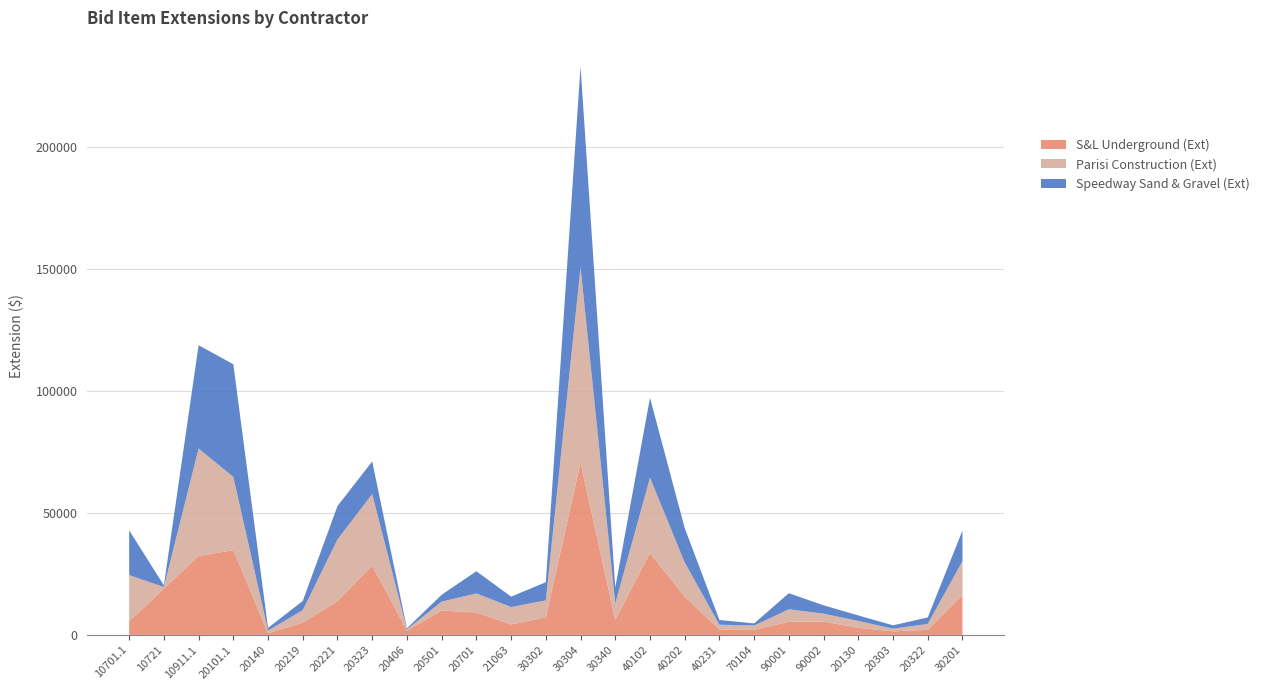

Reading left to right, transcribe all the data shown in this chart.

S&L Underground (Ext): 5600.0	18900.0	32330.0	34725.0	720.0	5016.0	13800.0	28416.0	1800.0	9990.0	9177.0	4301.0	7264.5	70545.6	6135.8	33600.0	15668.8	2208.0	2025.8	5454.0	5454.6	2912.5	1455.0	2092.5	16389.4
Parisi Construction (Ext): 18900.0	728.0	44000.0	30000.0	1080.0	5115.0	25300.0	29304.0	445.5	3660.0	7820.0	7130.0	6873.0	80088.0	6750.0	30800.0	14000.0	1980.0	1840.0	5040.0	3240.0	2812.5	1115.5	2418.0	13870.0
Speedway Sand & Gravel (Ext): 18325.0	700.0	42300.0	46125.0	1080.0	3784.0	13685.0	13320.0	450.0	2790.0	9085.0	4255.0	7438.5	82218.0	6480.0	32690.0	14112.0	1920.0	840.0	6600.0	3420.0	2250.0	1358.0	2650.5	12483.0